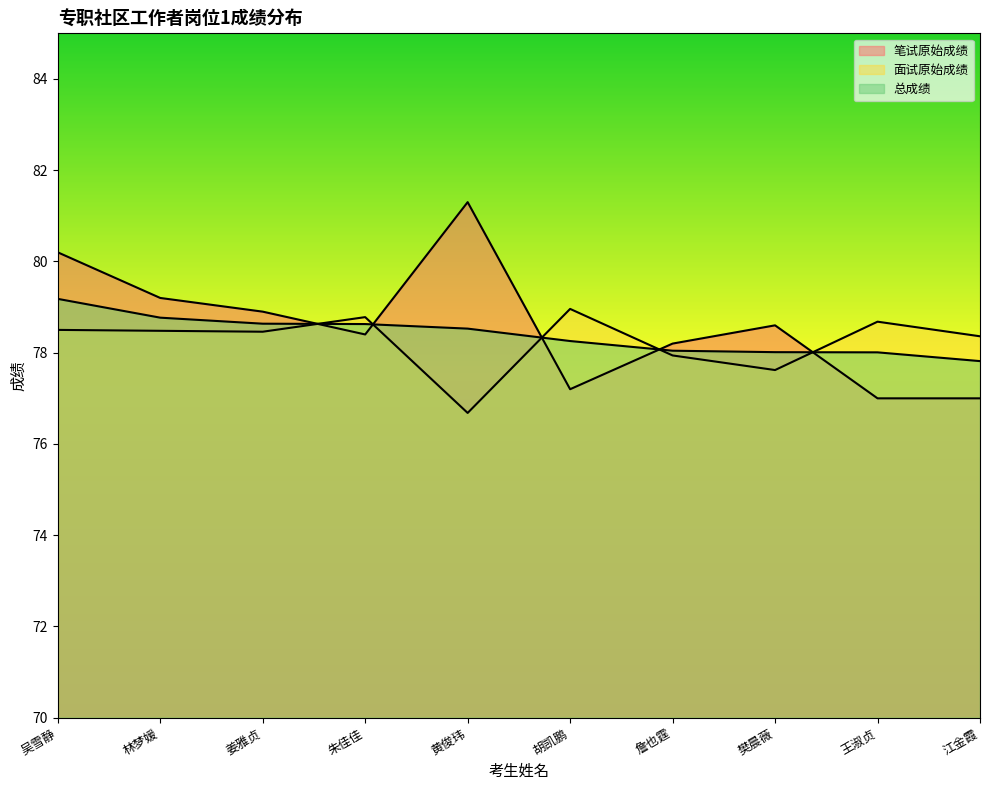

What are all the series names shown in the legend?

笔试原始成绩, 面试原始成绩, 总成绩